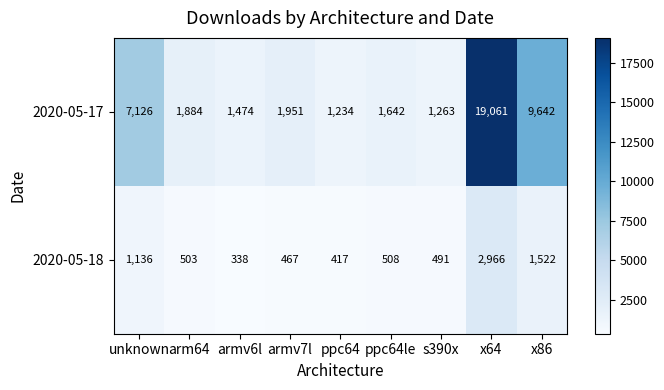

What is the difference between the maximum and second lowest values in the 2020-05-18 series?

2549